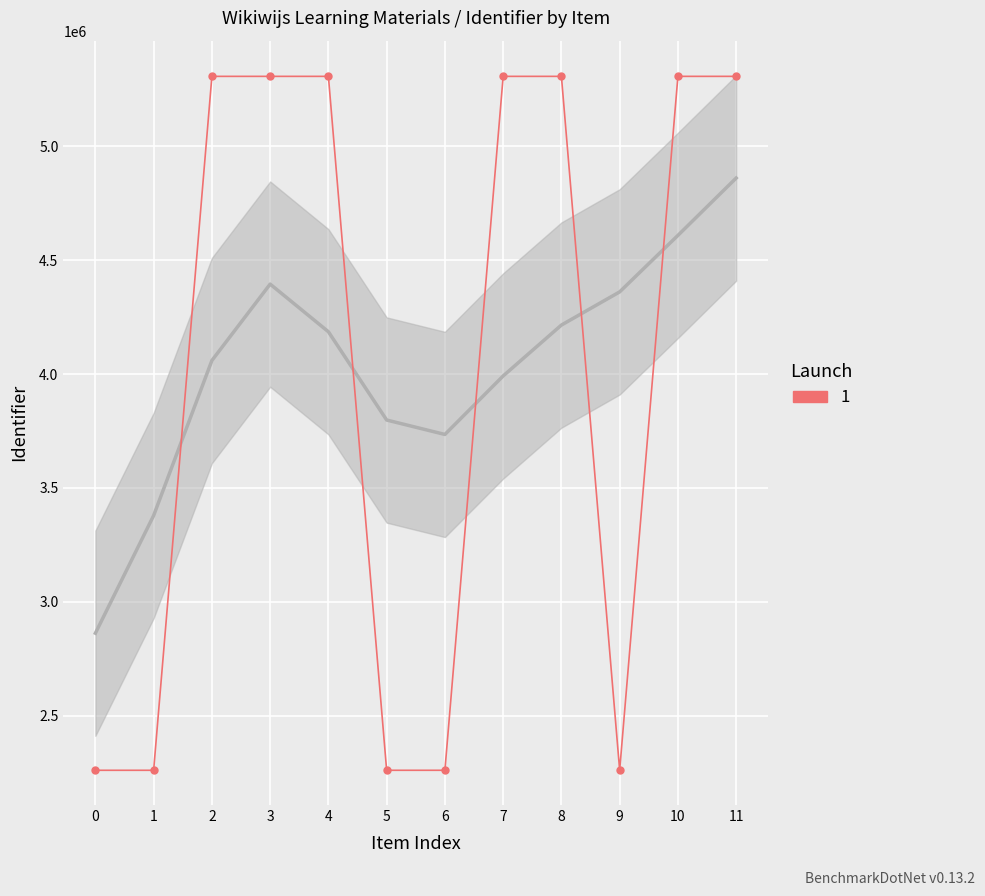

How many series are shown in this chart?

1